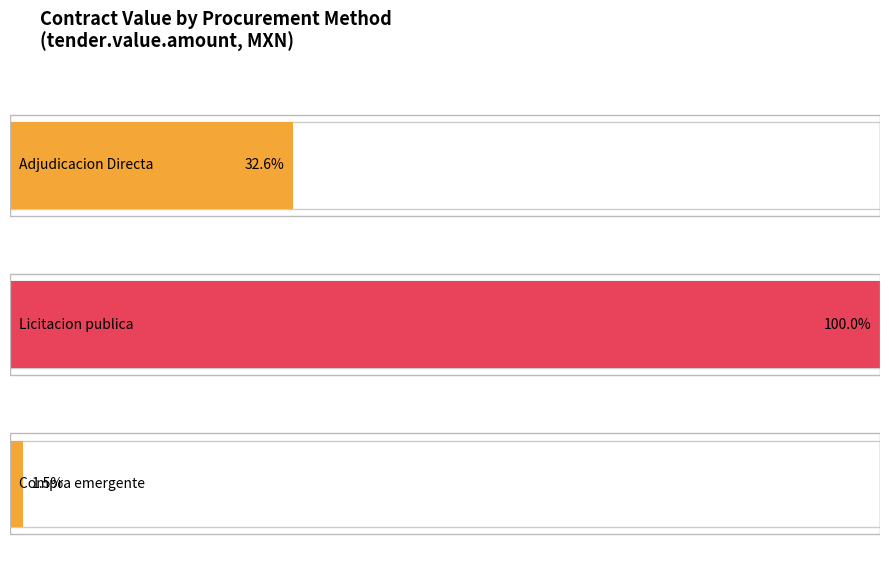

Which series has the largest total across all categories?

Licitacion publica